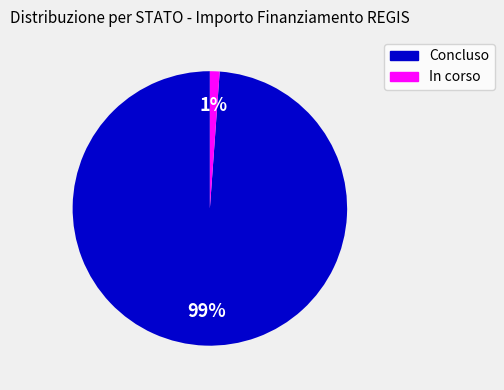

To the nearest percent, what percentage of the pie is In corso?

1%